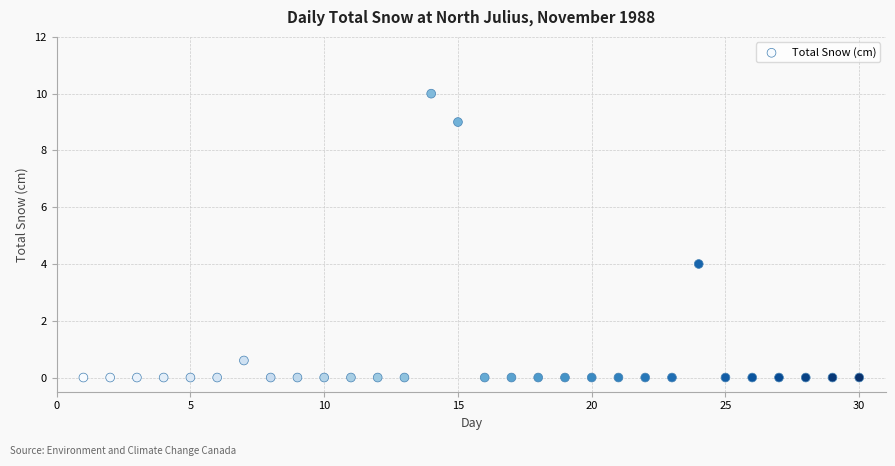

What Y value in the scatter plot is closest to 5?

4.0